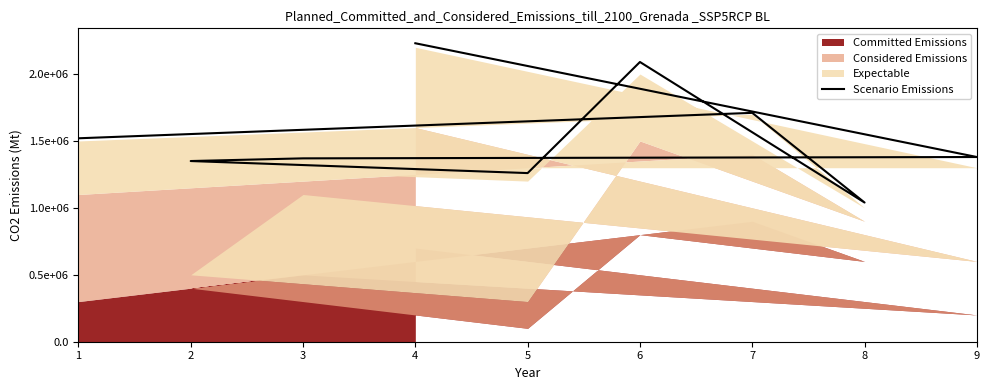

What is the ratio of the value at 3 to the value at 1?

0.9